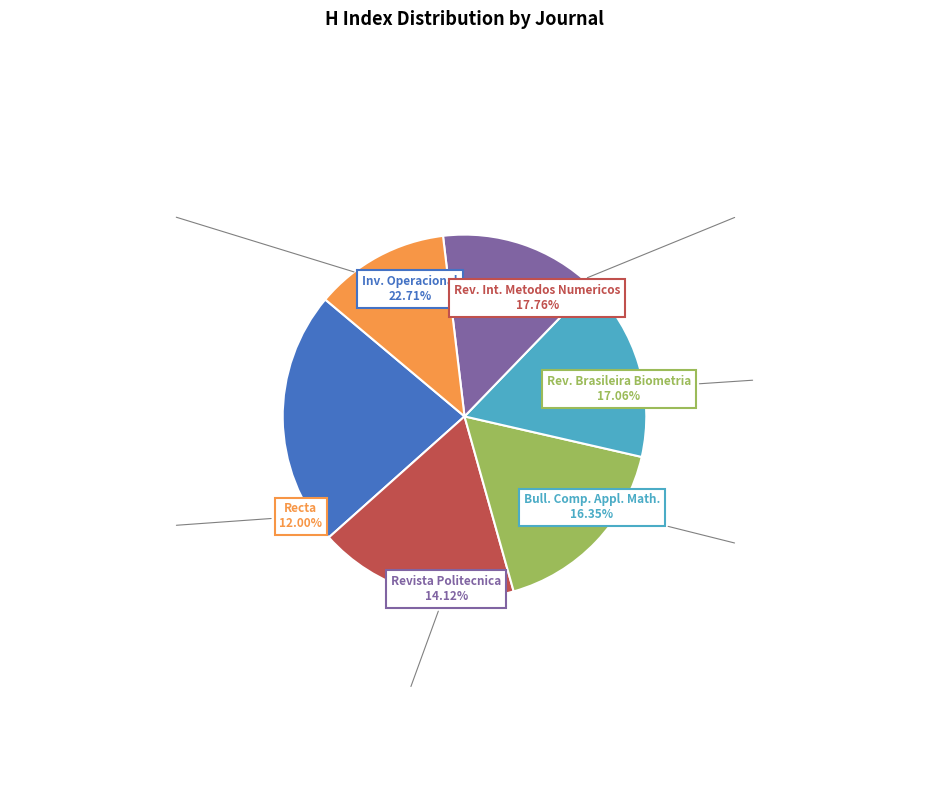

How many slices are in this pie chart?

6